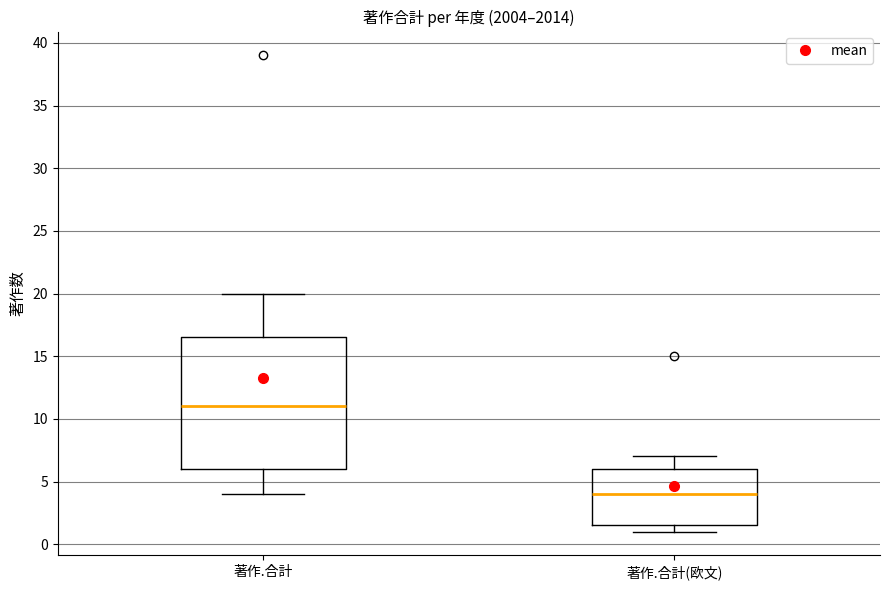

Where does the median line of the box for 著作.合計(欧文) sit on the y-axis? The values are not printed on the chart, so give them approximately, as read against the axis.

4.0